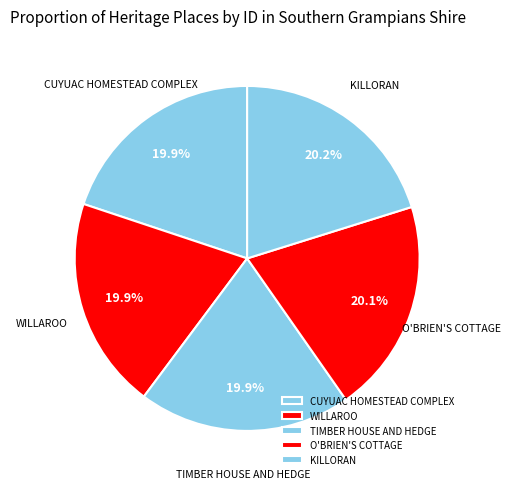

How many slices are in this pie chart?

5